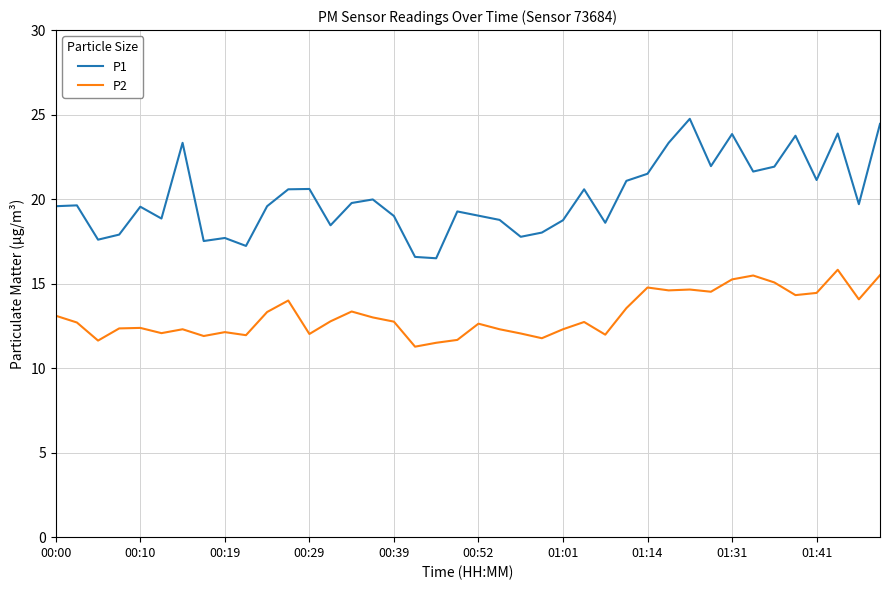

List the series in order of their peak value, highest first.

P1, P2